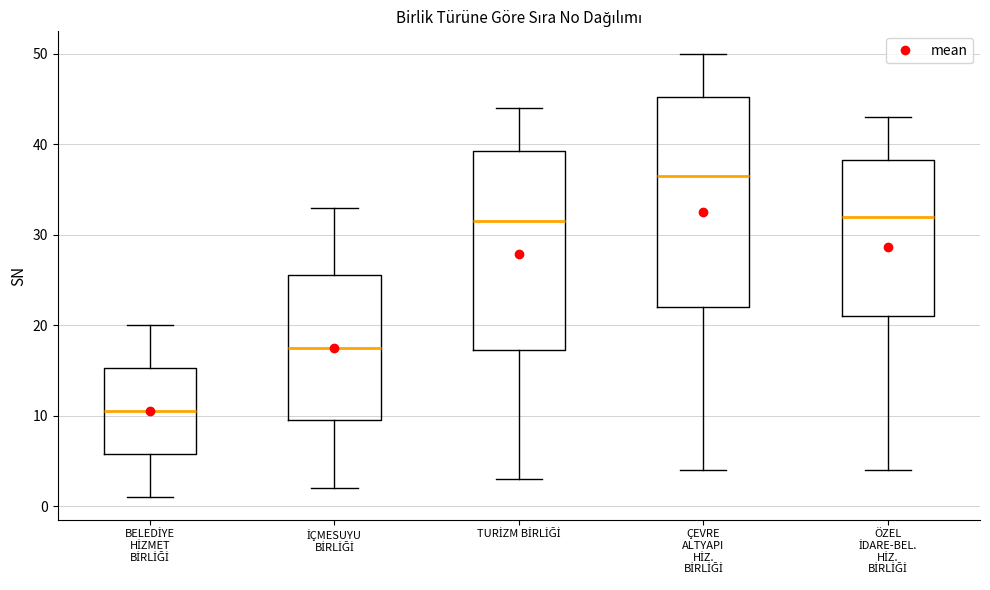

Reading left to right, read every box against the y-axis: the position of its median line, the range the box covers, and the ends of its whiskers. The values are not printed on the chart, so give them approximately, as read against the axis.

BELEDİYE HİZMET BİRLİĞİ: median 11, box 6 to 15, whiskers 1 to 20
İÇMESUYU BİRLİĞİ: median 18, box 10 to 26, whiskers 2 to 33
TURİZM BİRLİĞİ: median 32, box 17 to 39, whiskers 3 to 44
ÇEVRE ALTYAPI HİZ. BİRLİĞİ: median 37, box 22 to 45, whiskers 4 to 50
ÖZEL İDARE-BEL. HİZ. BİRLİĞİ: median 32, box 21 to 38, whiskers 4 to 43